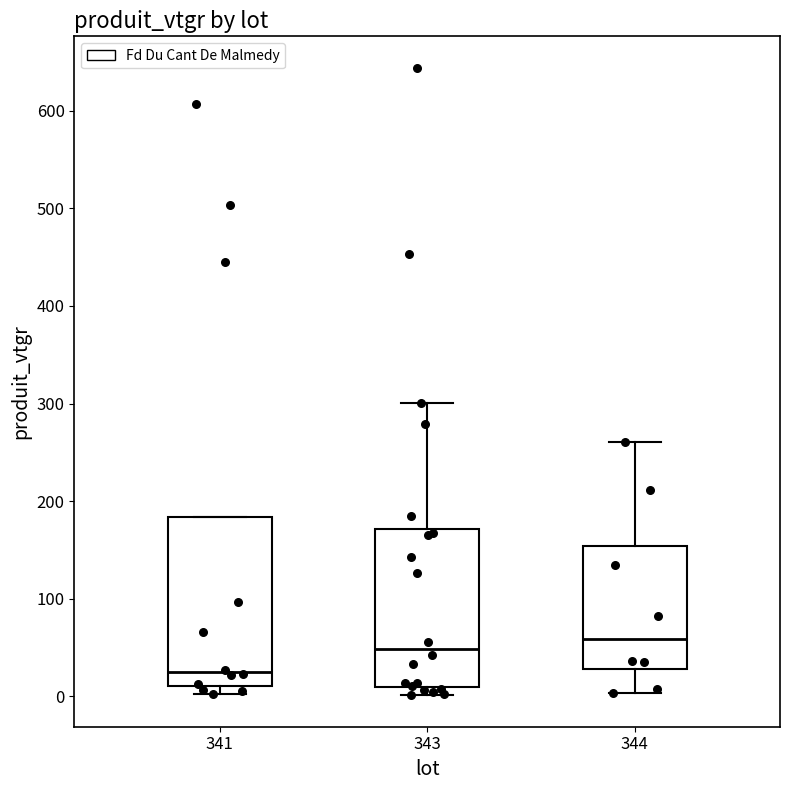

Where does the upper whisker of the box at x = 344 end on the y-axis? The values are not printed on the chart, so give them approximately, as read against the axis.

260